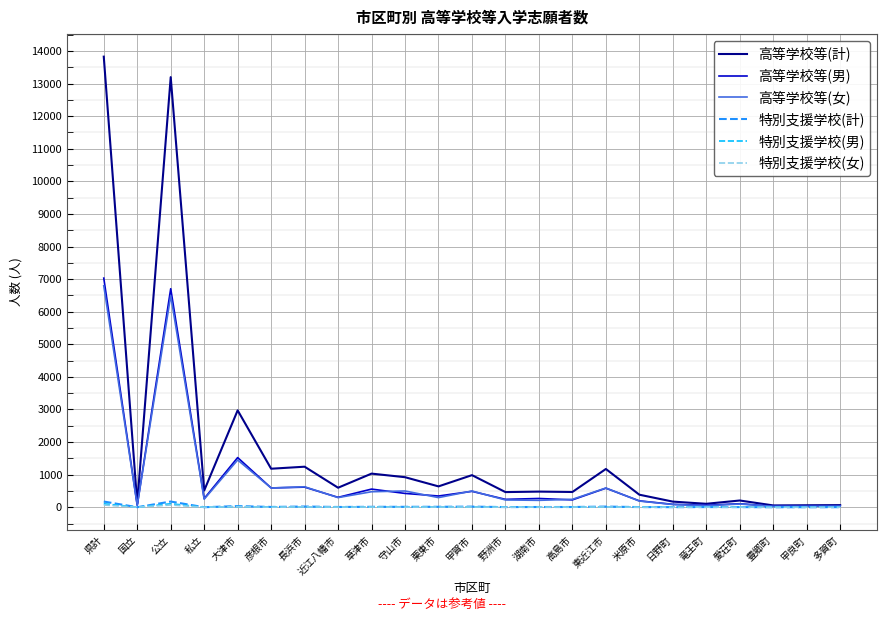

The 特別支援学校(男) series shows 0 at 甲良町. True or false?

True